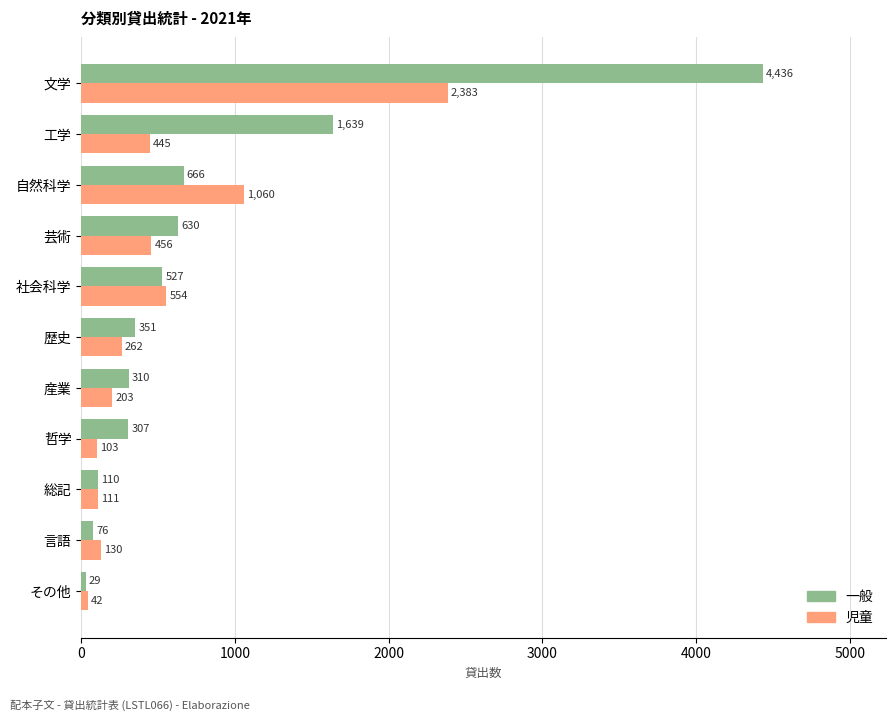

True or false: 一般 has a value of 307 at 哲学.

True